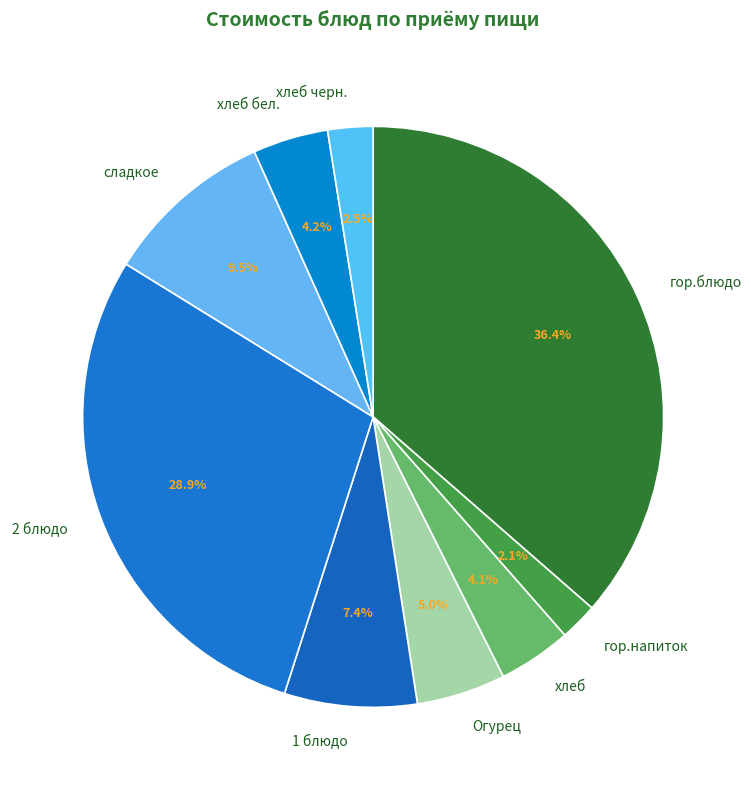

What is the largest slice in the pie chart?

гор.блюдо